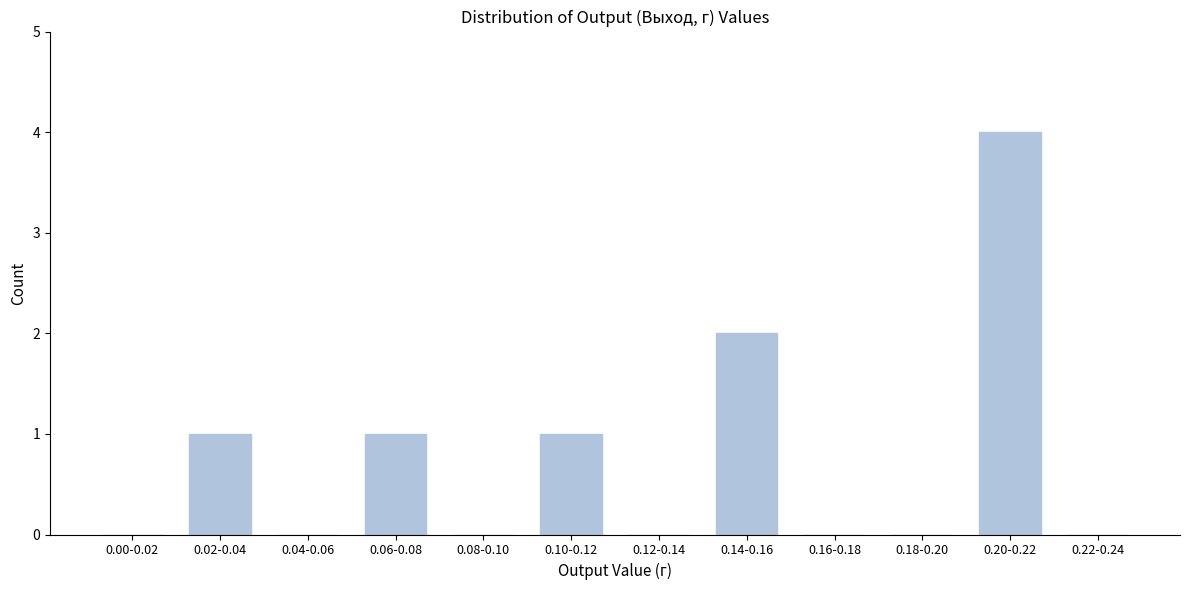

Reading right to left, extract all data points from this chart.

0.22-0.24=0	0.20-0.22=4	0.18-0.20=0	0.16-0.18=0	0.14-0.16=2	0.12-0.14=0	0.10-0.12=1	0.08-0.10=0	0.06-0.08=1	0.04-0.06=0	0.02-0.04=1	0.00-0.02=0